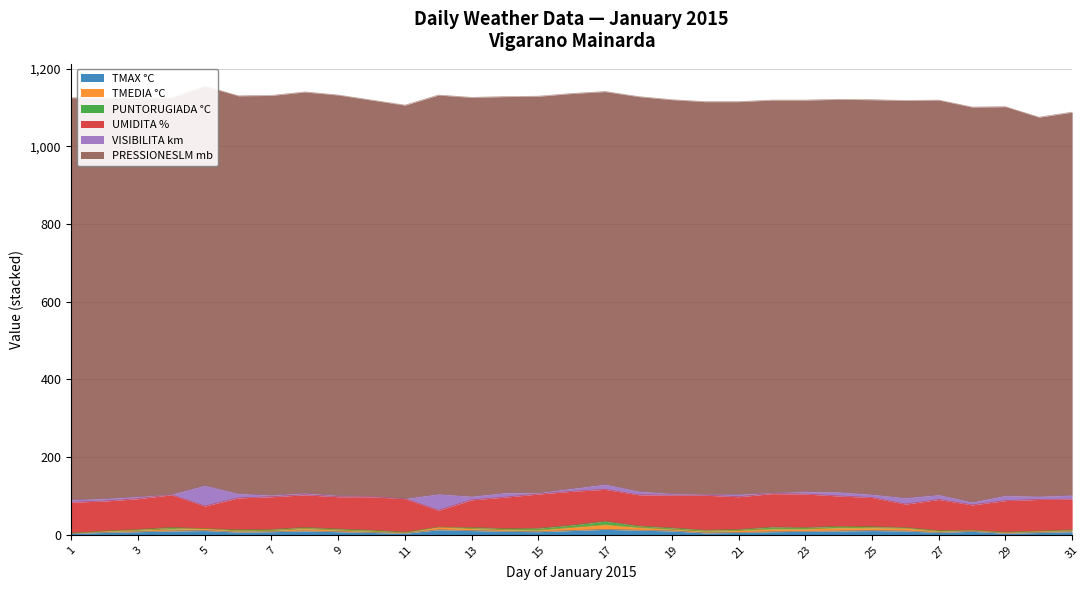

How many positive values does the VISIBILITA km series have?

30